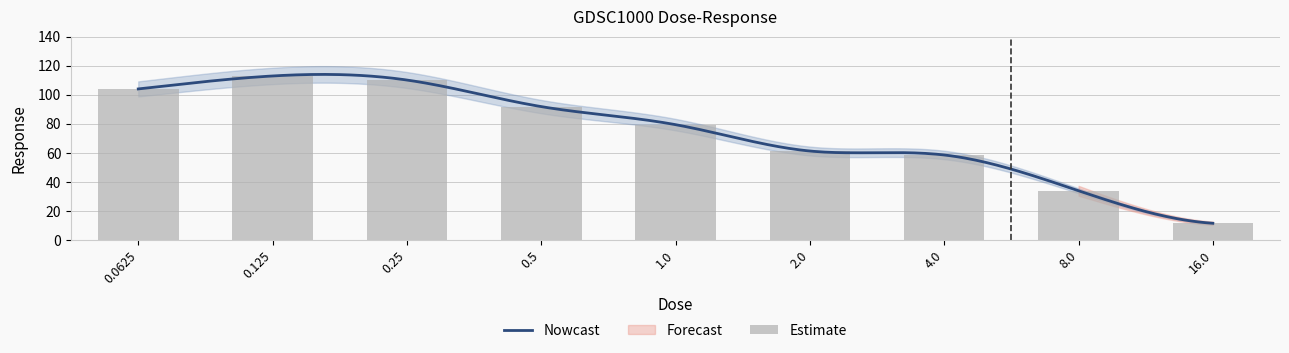

Reading left to right, transcribe all the data shown in this chart.

103.9	112.8	110.1	91.7	79.3	61.2	58.4	33.8	11.4